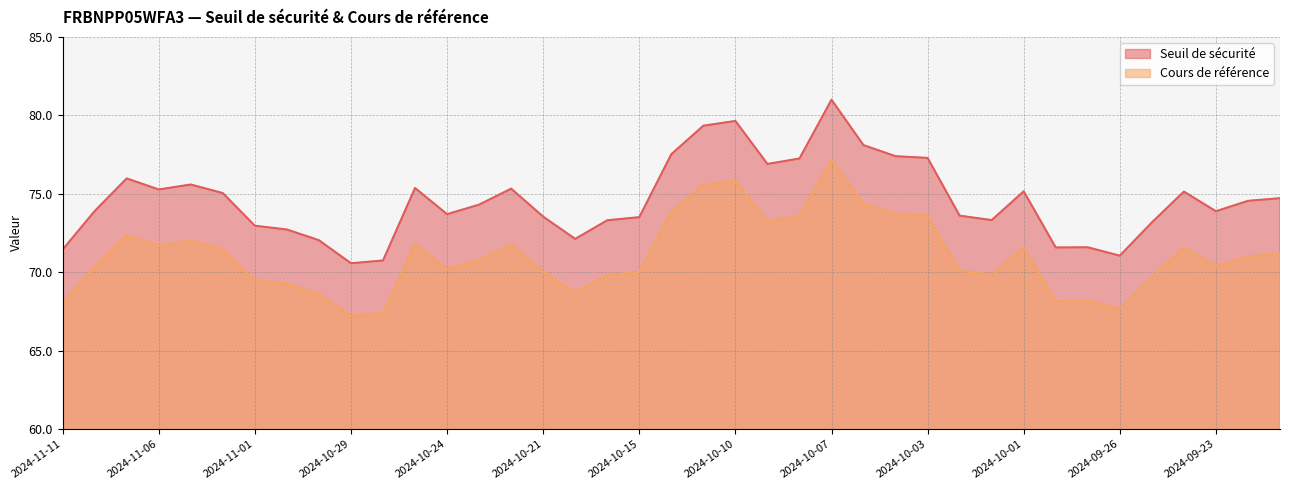

True or false: Cours de référence and Seuil de sécurité cross at least once.

False